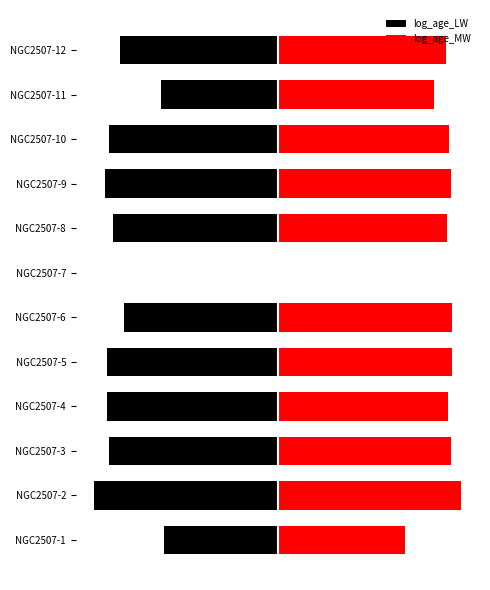

What is the difference between the maximum and second lowest values in the log_age_LW series?

2.2